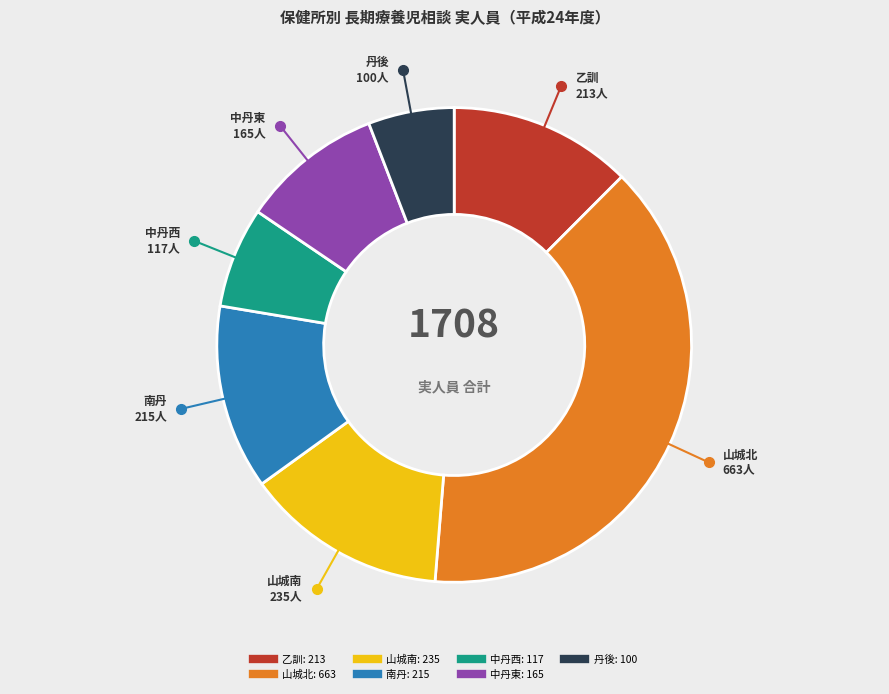

True or false: 丹後 accounts for 20% of the total.

False